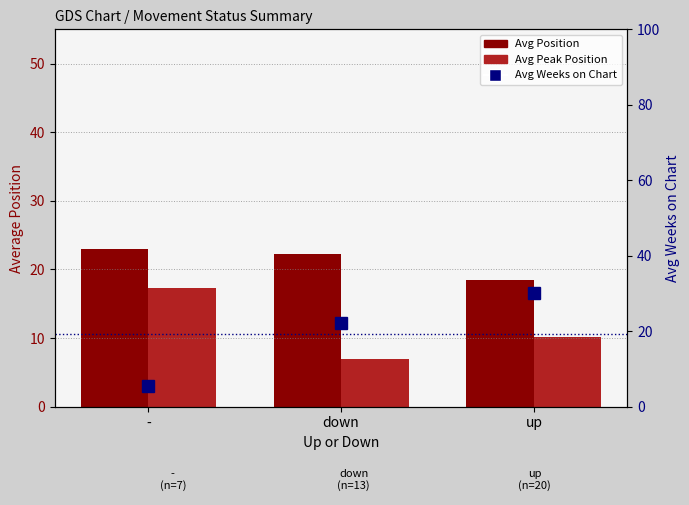

Is the value of Avg Position at down greater than the value of Avg Peak Position at -?

Yes